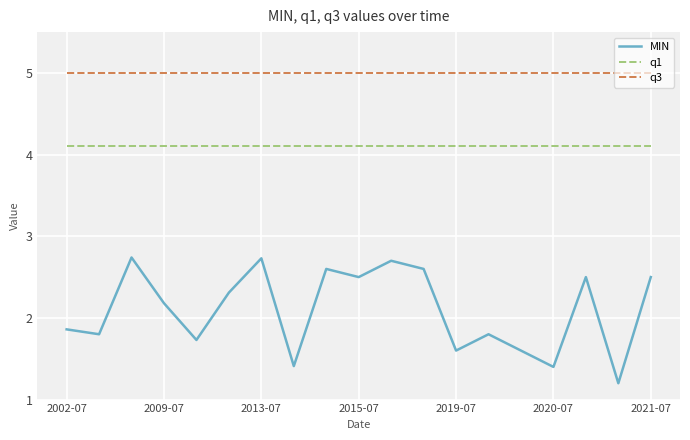

How many interior local peaks does the MIN series have?

6